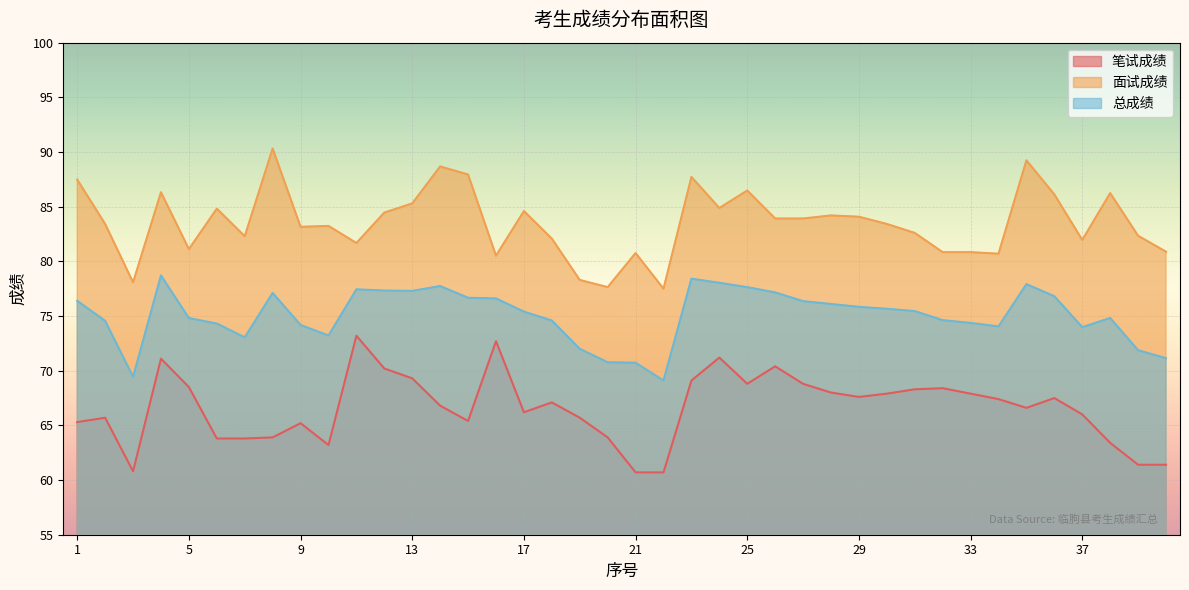

The value of 总成绩 at 25 is 42.3. True or false?

False